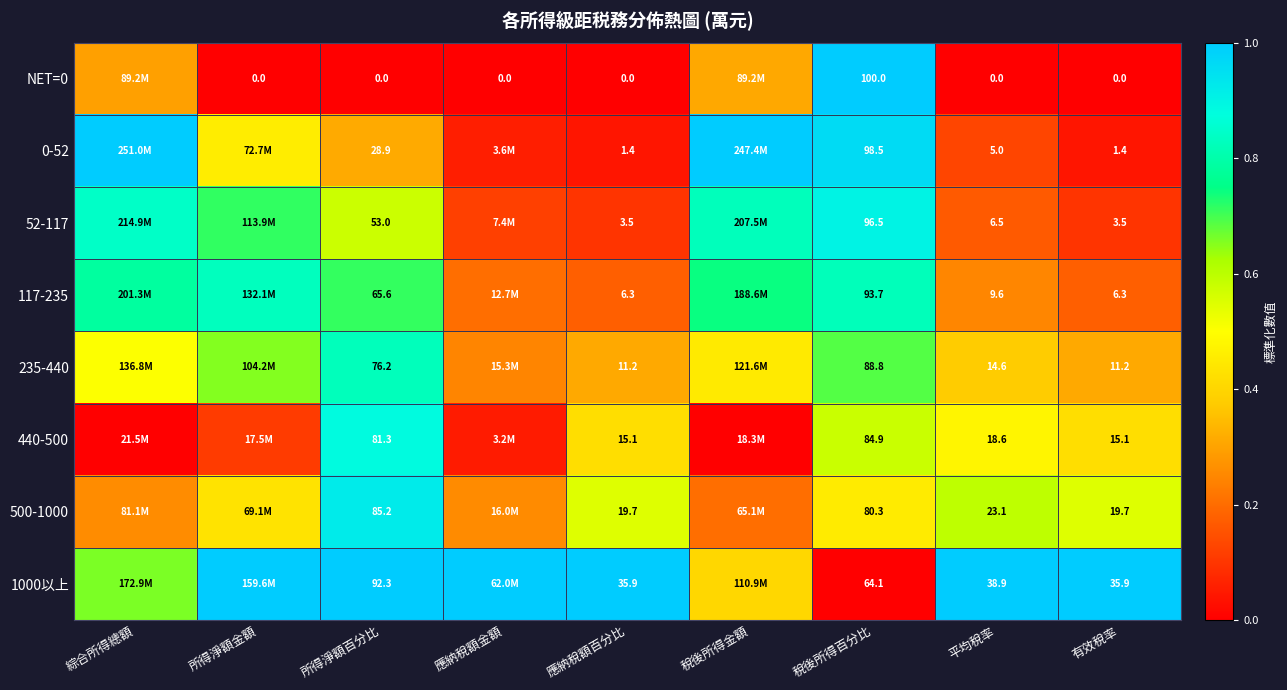

Is the value of 1000以上 at 有效稅率 greater than the value of 235-440 at 稅後所得百分比?

No